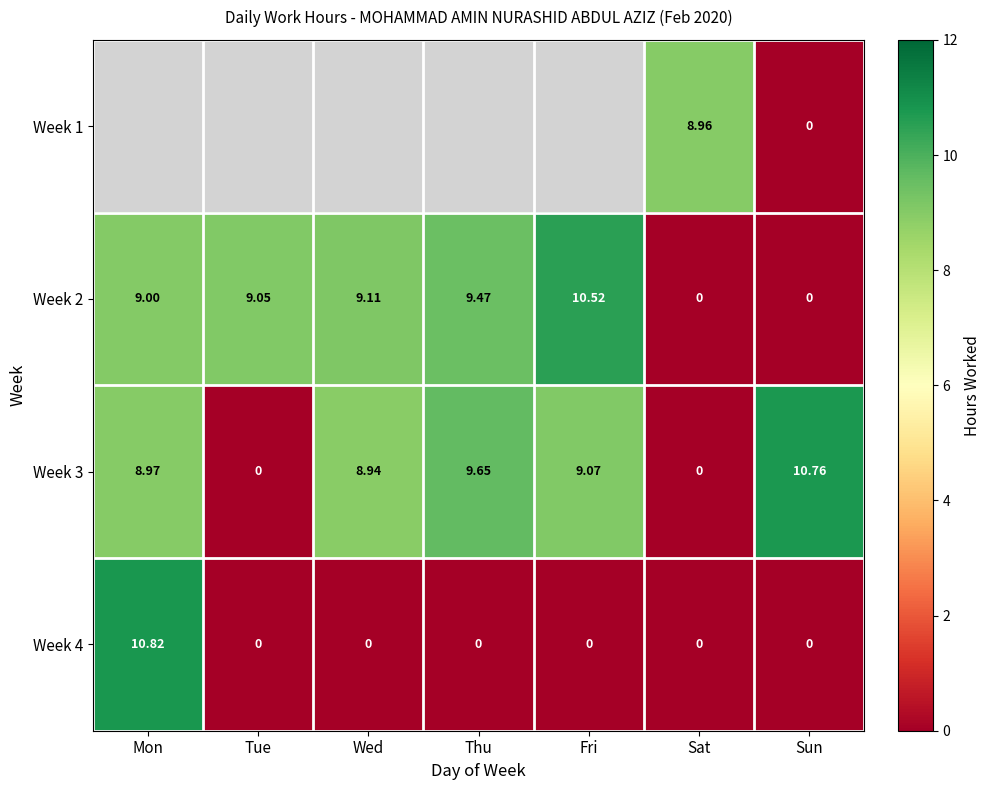

Where is Week 3 nearest to the value 5?

Wed